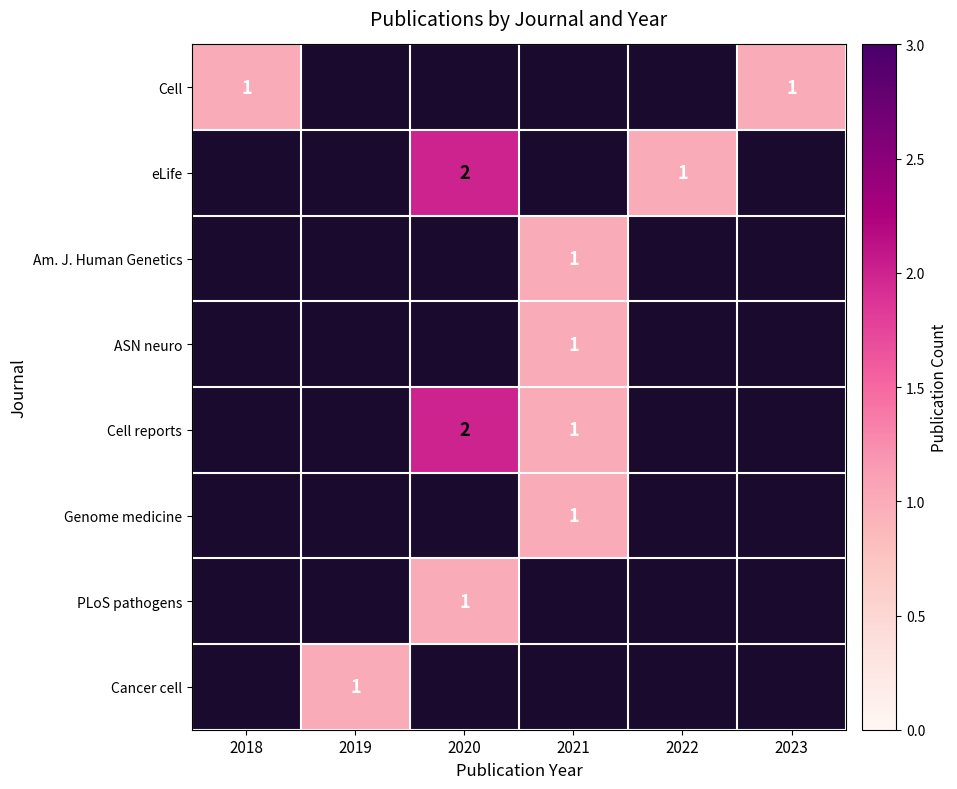

Is the value of Genome medicine at 2018 greater than the value of Am. J. Human Genetics at 2021?

No